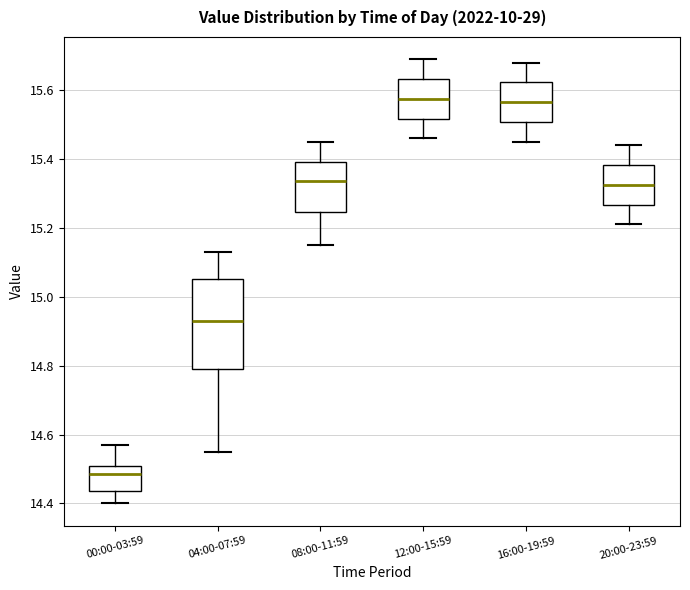

Which box is the tallest, from its lower edge to its upper edge?

04:00-07:59